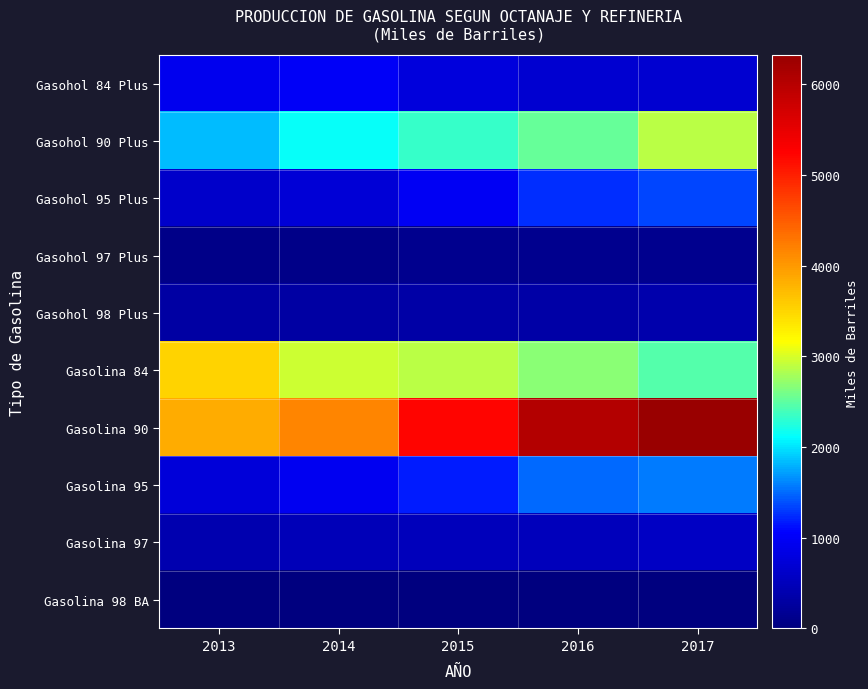

What is the maximum value shown in the chart?

6323.3